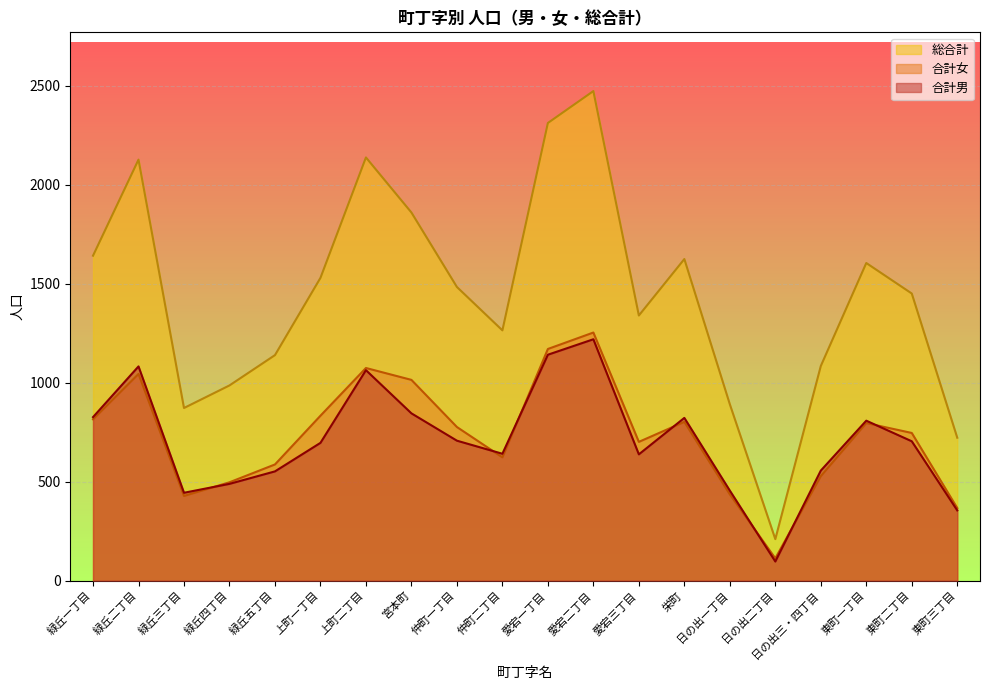

In 合計男, how many points are lower than both neighbors (excluding endpoints)?

4